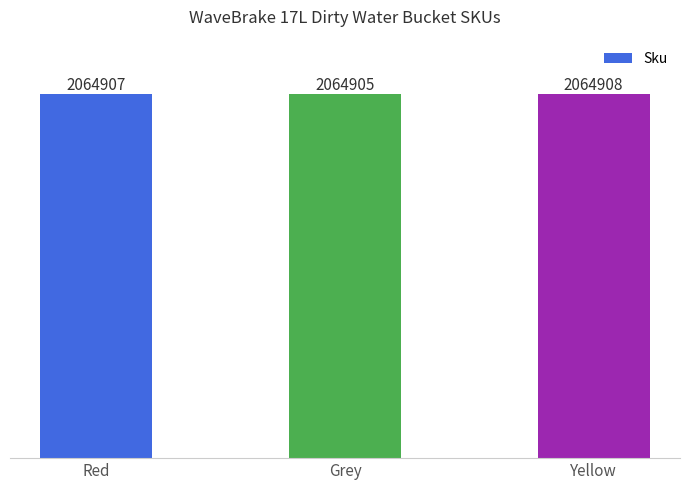

What is the average value?

2064907